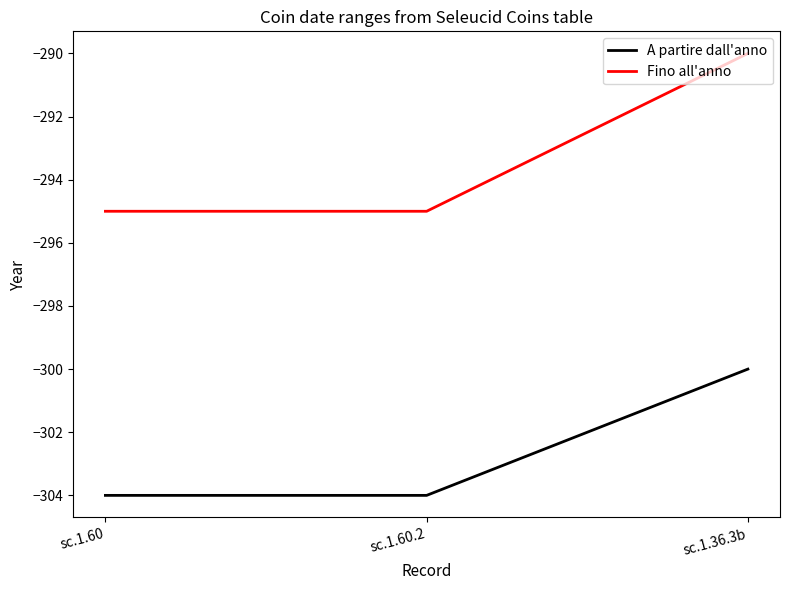

Is it true that Fino all'anno equals -94 at sc.1.36.3b?

False